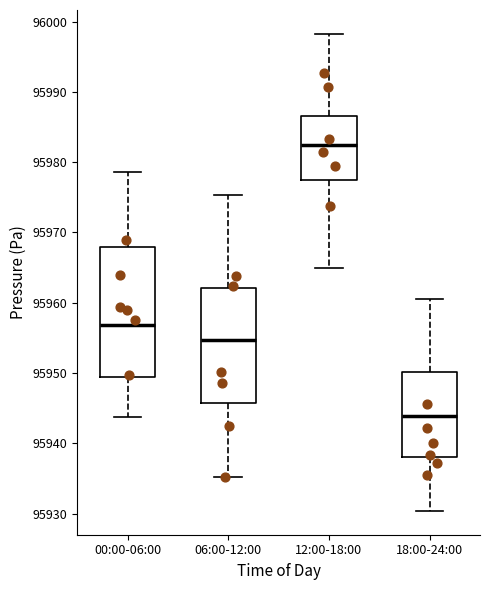

Reading left to right, read every box against the y-axis: the position of its median line, the range the box covers, and the ends of its whiskers. The values are not printed on the chart, so give them approximately, as read against the axis.

00:00-06:00: median 95957, box 95949 to 95968, whiskers 95944 to 95979
06:00-12:00: median 95955, box 95946 to 95962, whiskers 95935 to 95975
12:00-18:00: median 95982, box 95977 to 95987, whiskers 95965 to 95998
18:00-24:00: median 95944, box 95938 to 95950, whiskers 95930 to 95961